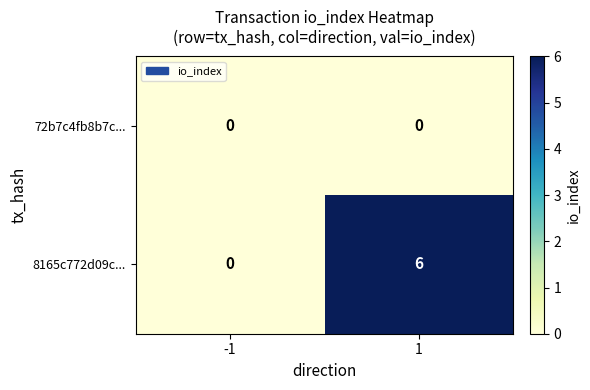

Which series has the largest range (max minus min)?

8165c772d09c...